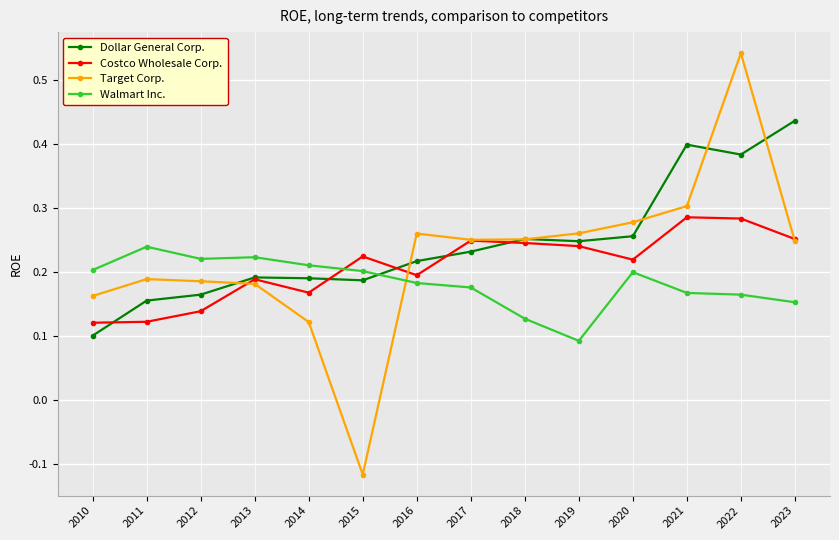

Which series has the widest spread of values?

Target Corp.